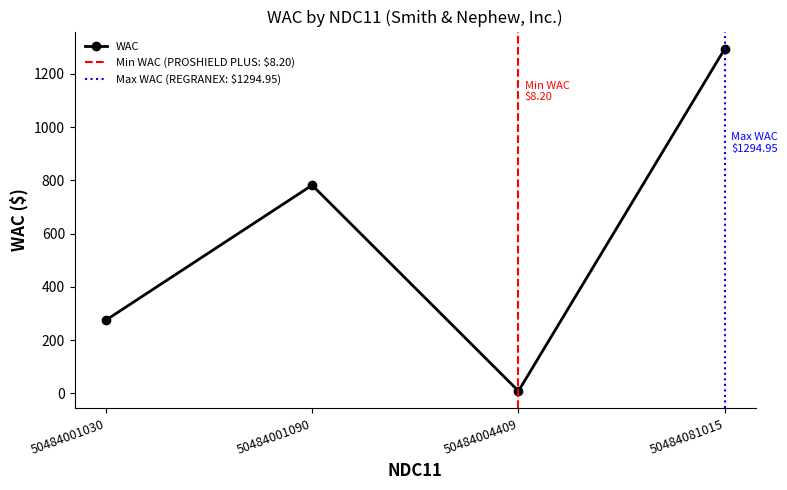

Which label corresponds to the smallest value in the chart?

50484004409